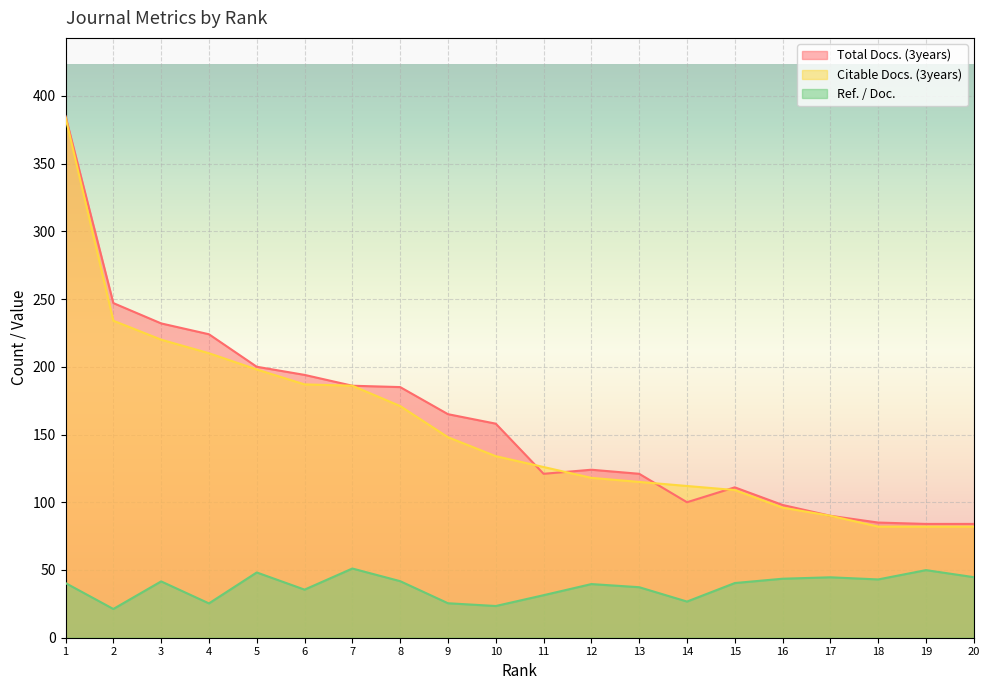

Which label corresponds to the smallest value in the chart?

2